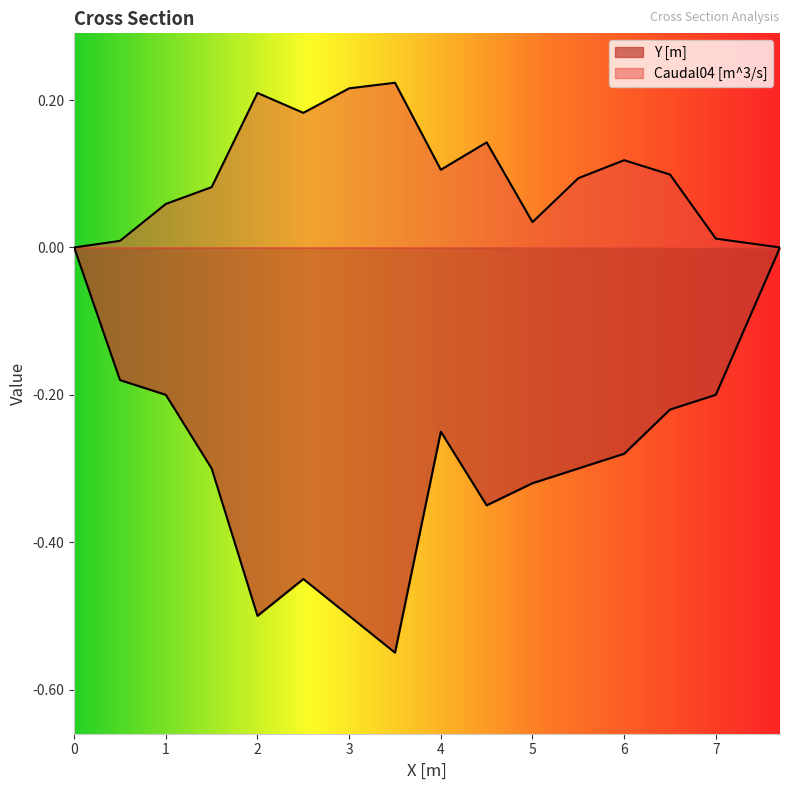

True or false: Y [m] and Caudal04 [m^3/s] intersect in this chart.

False